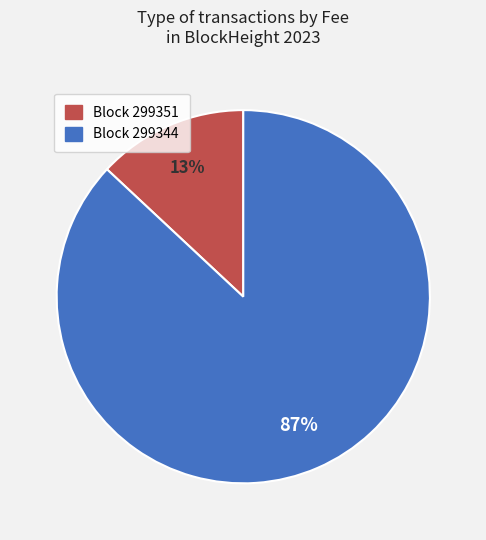

Does any single category account for the majority?

Yes